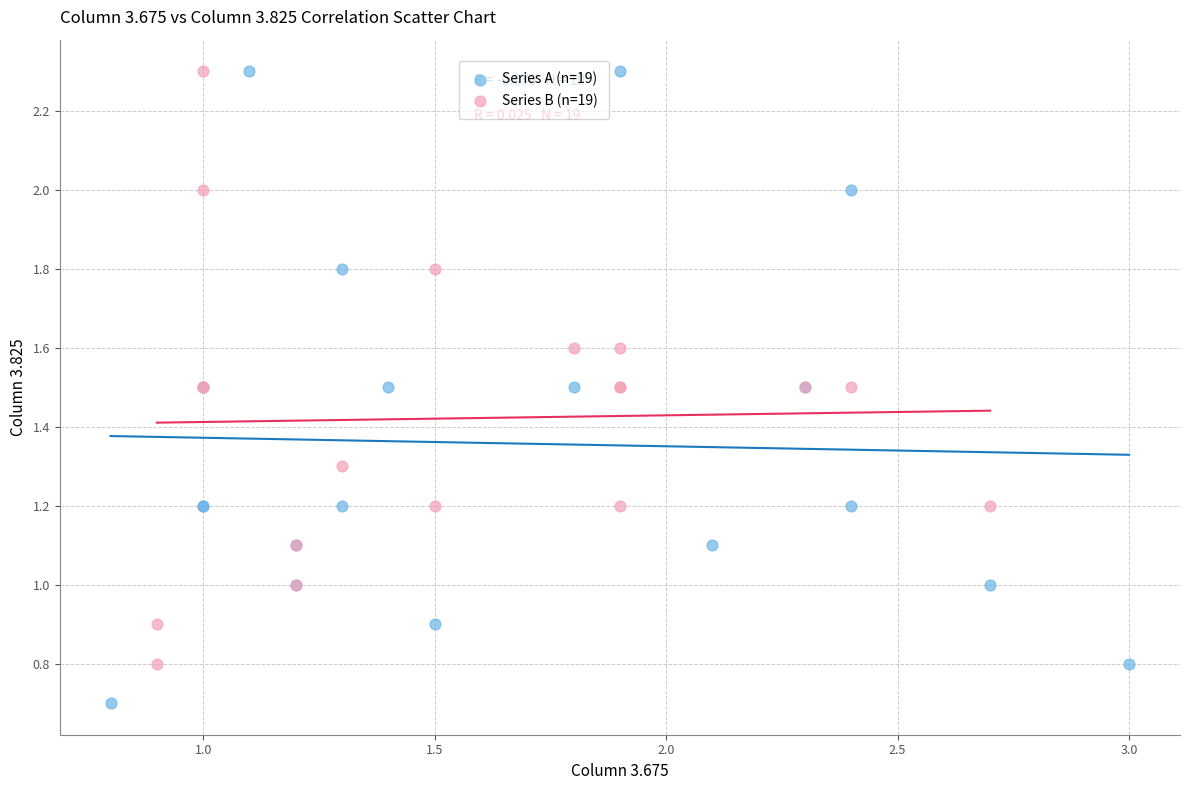

Which series reaches the minimum Y coordinate?

Series A (n=19)